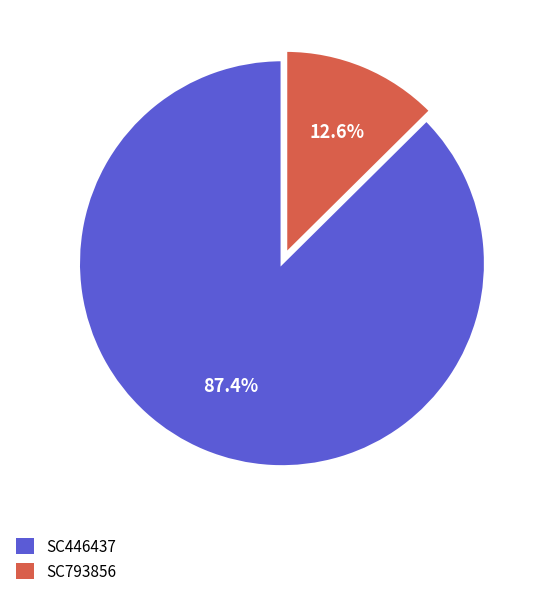

The SC446437 slice represents 87% of the pie. True or false?

True